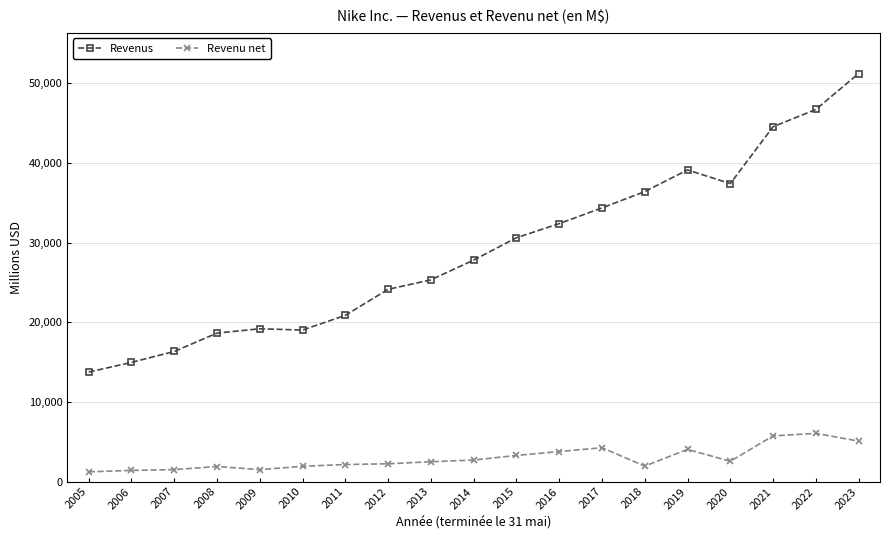

True or false: Revenus and Revenu net intersect in this chart.

False